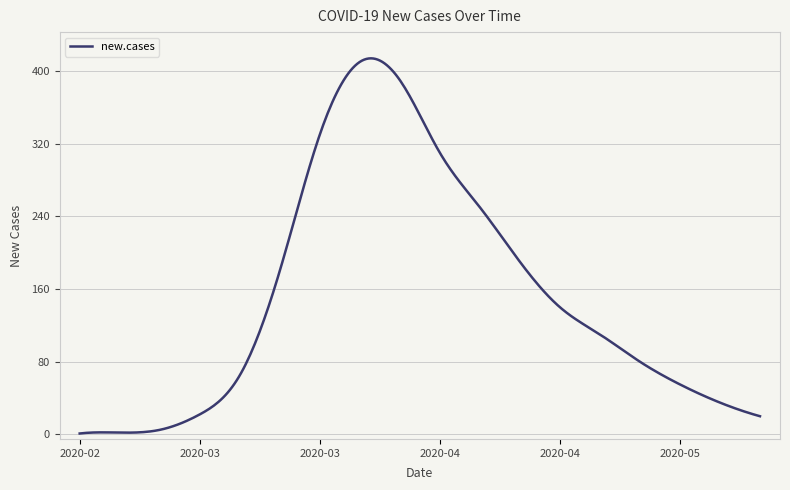

What is the minimum value shown in the chart?

1.0